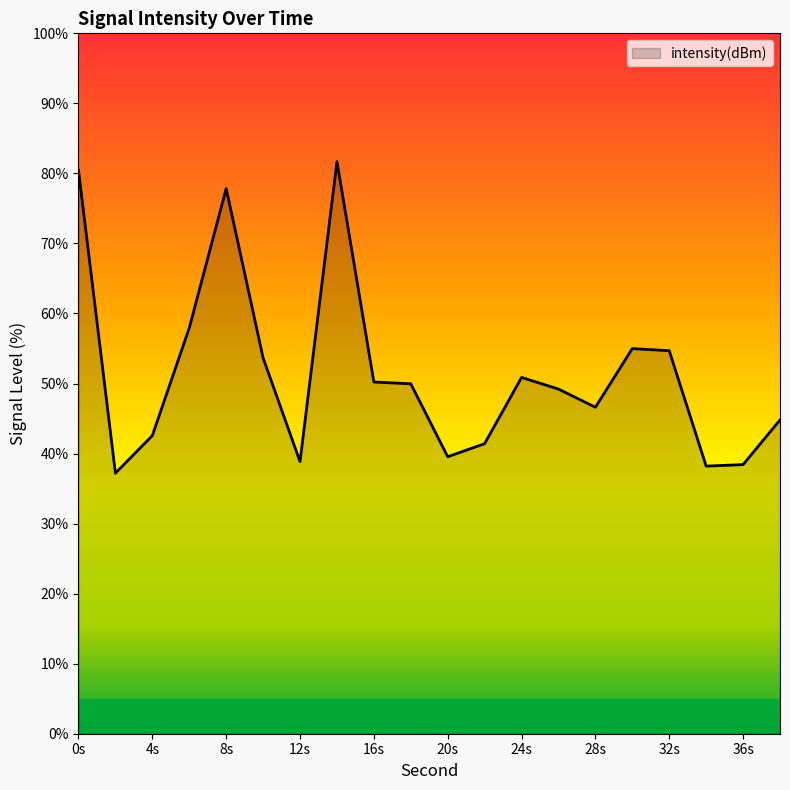

What is the difference between the maximum and minimum values?

44.5